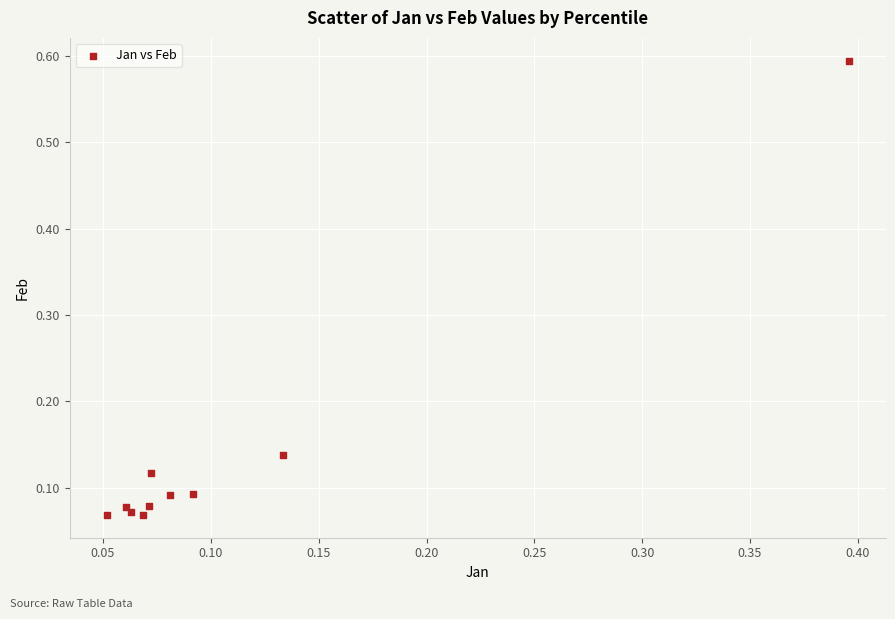

What is the range of Y values (max minus min)?

0.5